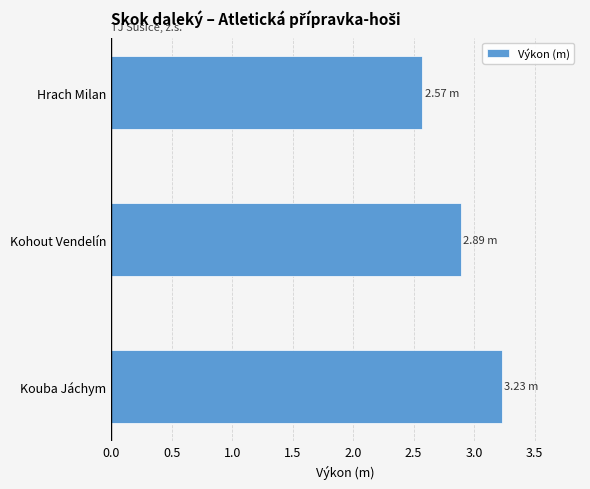

Does the chart contain any negative values?

No